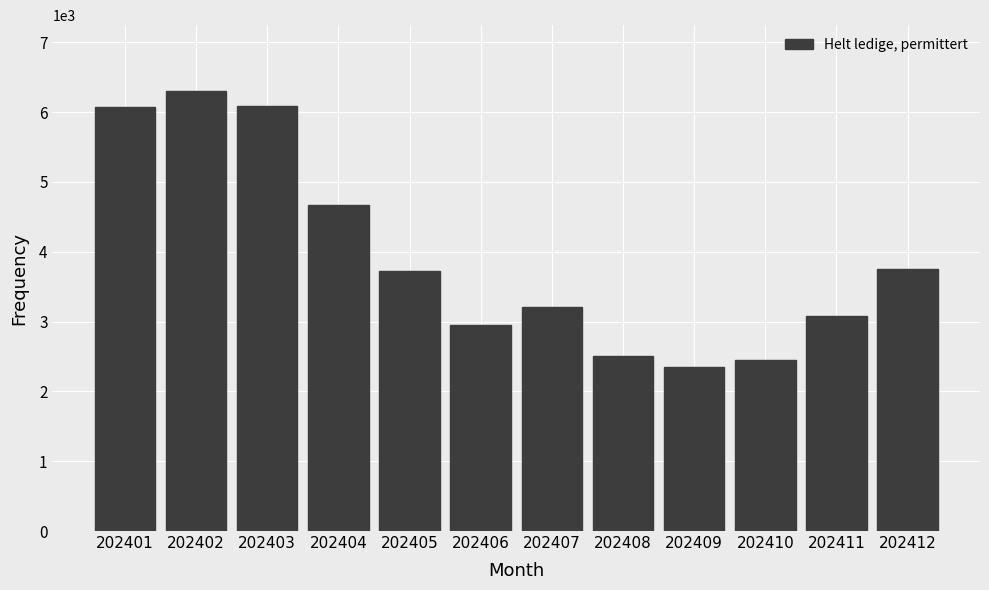

What is the smallest value displayed?

2354